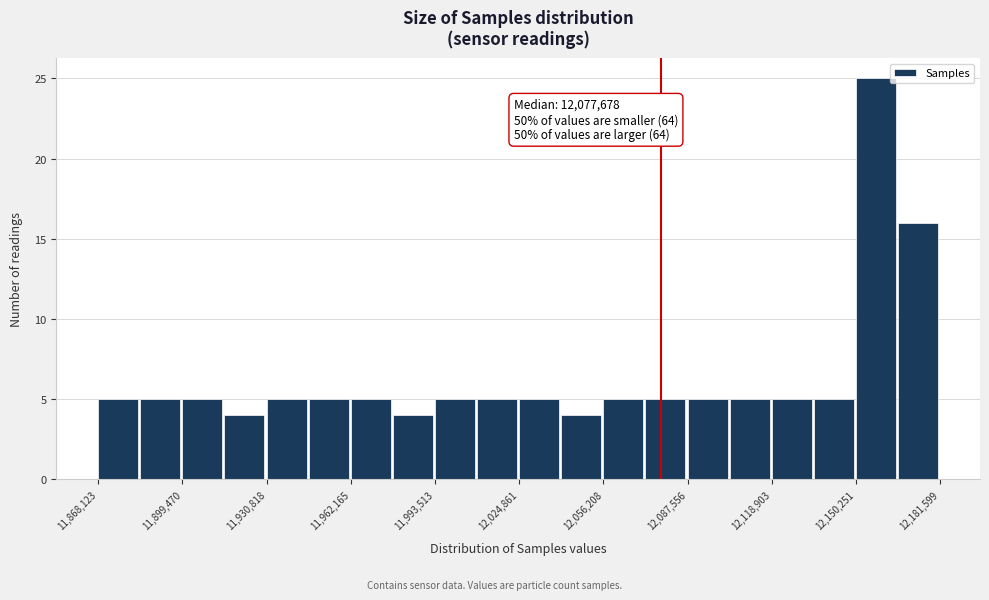

Read against the x-axis, roughly where is the centre of the tallest bar?

12160000